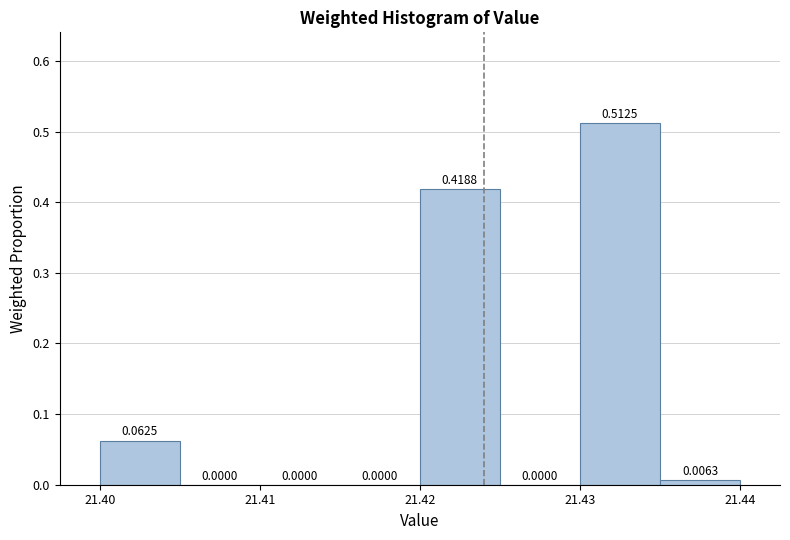

Reading left to right, transcribe this chart: for each bar, give the range it covers on the x-axis and its height.

21.400 to 21.405: 0.0625
21.405 to 21.410: 0.0000
21.410 to 21.415: 0.0000
21.415 to 21.420: 0.0000
21.420 to 21.425: 0.4188
21.425 to 21.430: 0.0000
21.430 to 21.435: 0.5125
21.435 to 21.440: 0.0063